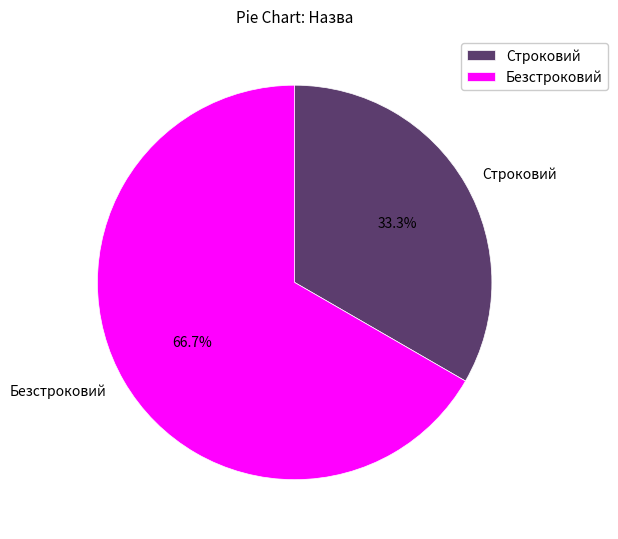

Which has a higher value, Безстроковий or Строковий?

Безстроковий